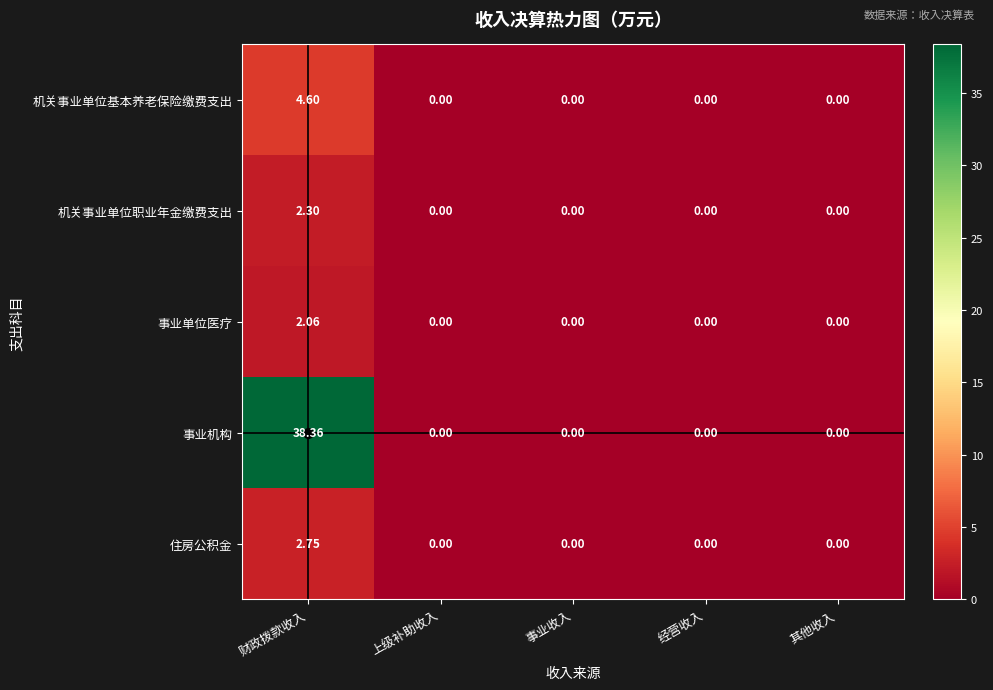

Which series has the largest range (max minus min)?

事业机构